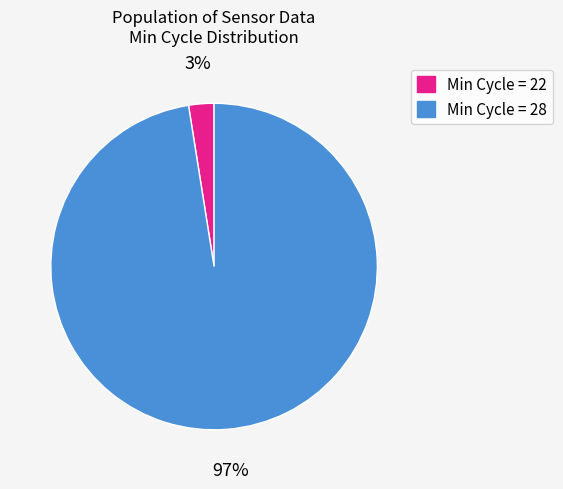

What percentage is the Min Cycle = 28 slice, to the nearest percent?

97%